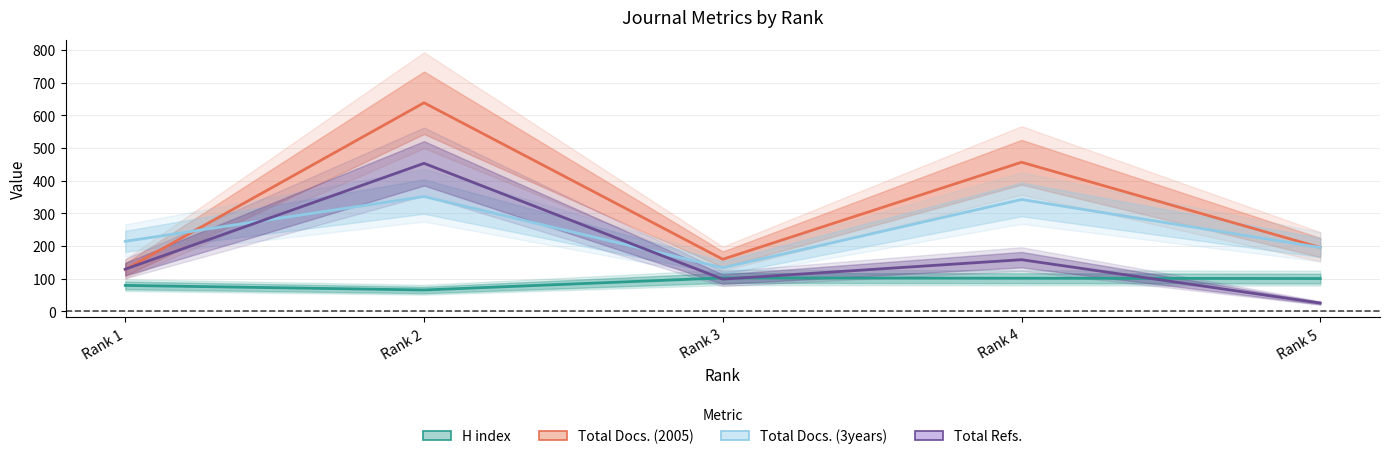

Rank the series at Rank 4 from lowest to highest value.

H index, Total Refs., Total Docs. (3years), Total Docs. (2005)